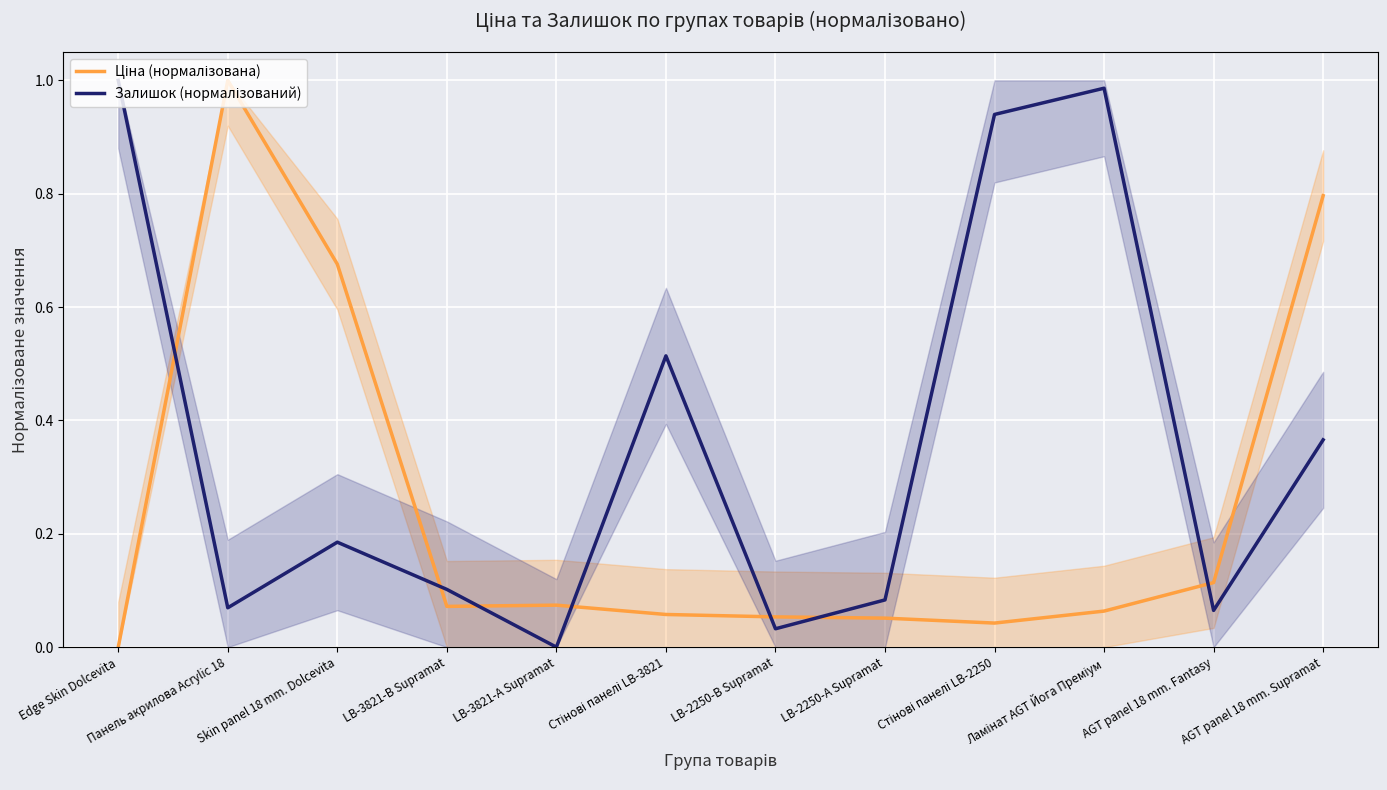

What is the sum of the Ціна (нормалізована) values at LB-3821-А Supramat and LB-2250-А Supramat?

0.1